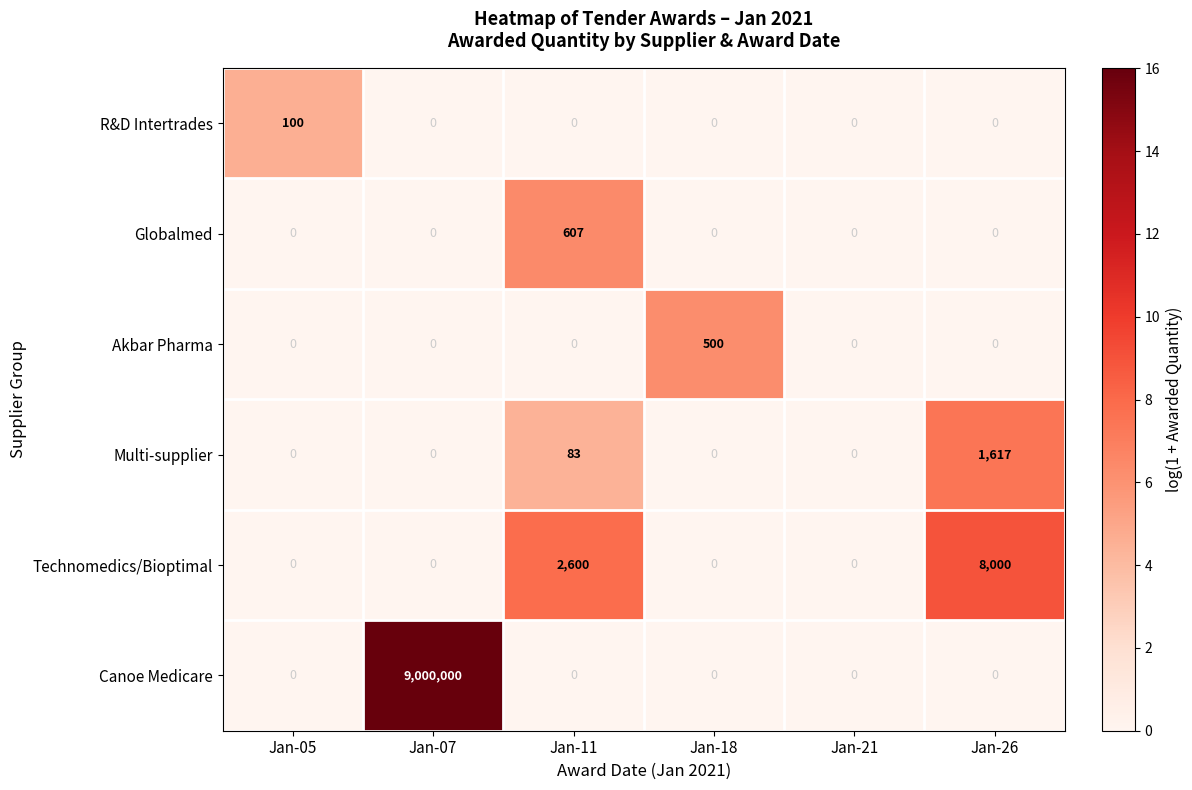

What is the highest value of the R&D Intertrades series?

100